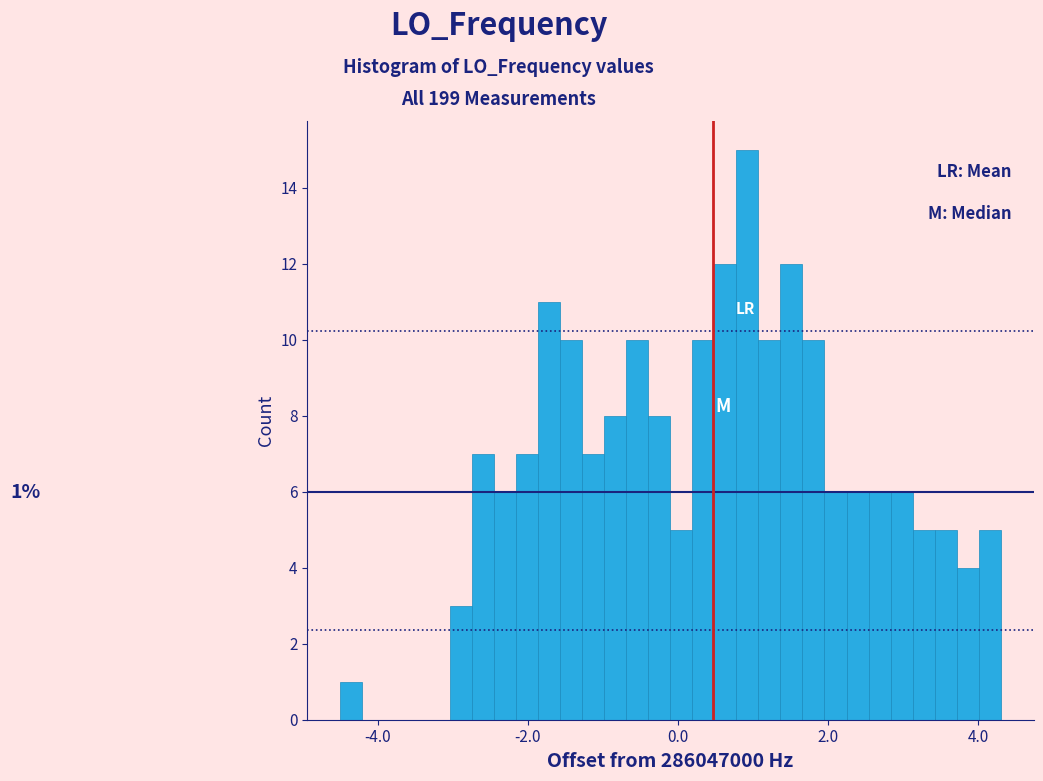

Read against the x-axis, roughly where is the centre of the tallest bar?

1.0